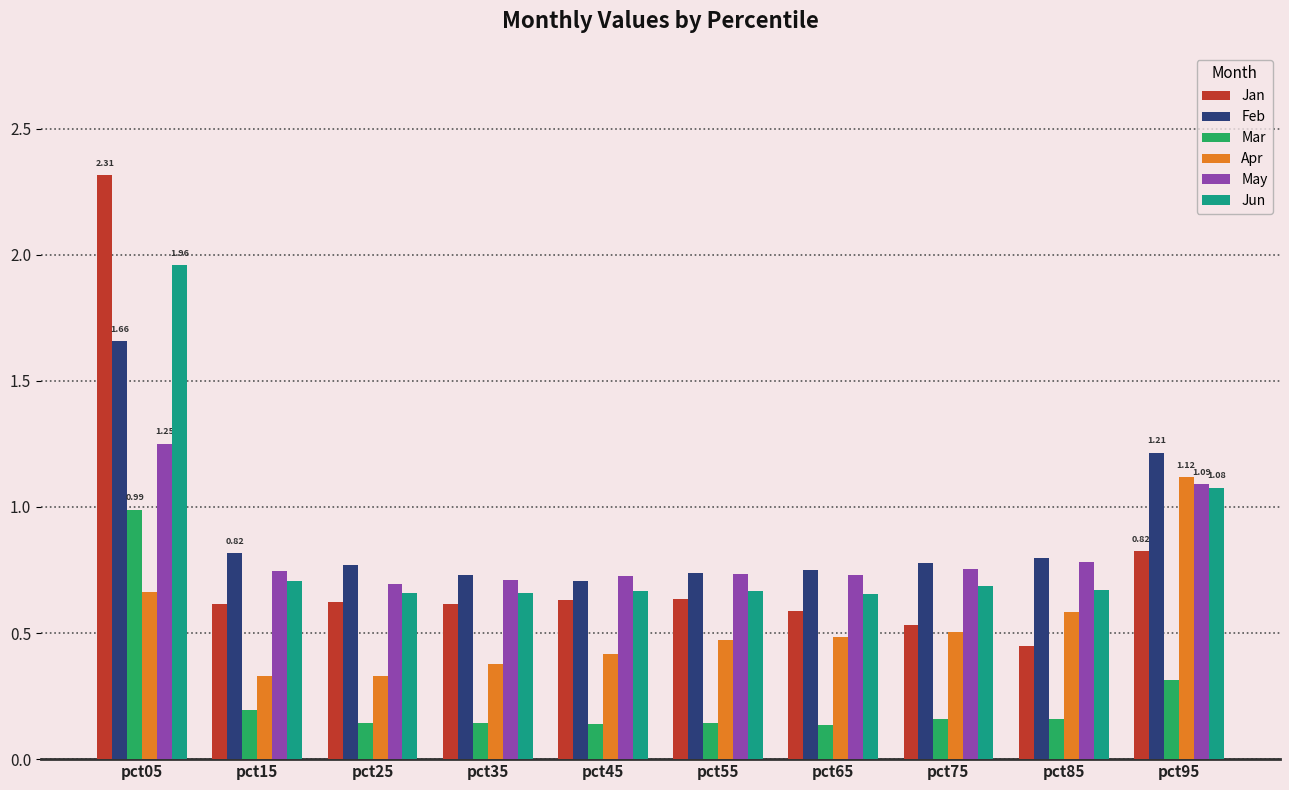

List the series in order of their peak value, lowest first.

Mar, Apr, May, Feb, Jun, Jan